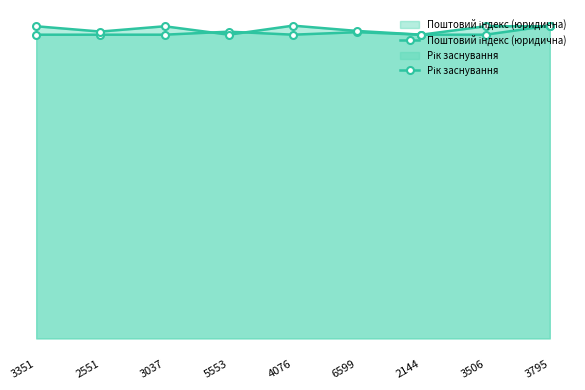

How many interior local valleys does the Поштовий індекс (юридична) series have?

1